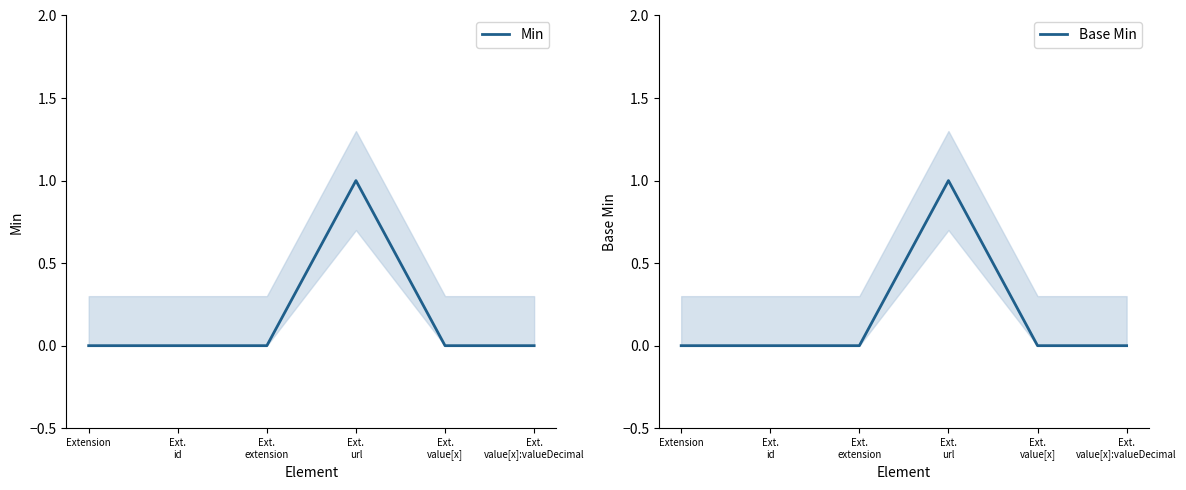

What is the sum of the Base Min values at Ext.
url and Ext.
value[x]:valueDecimal?

1